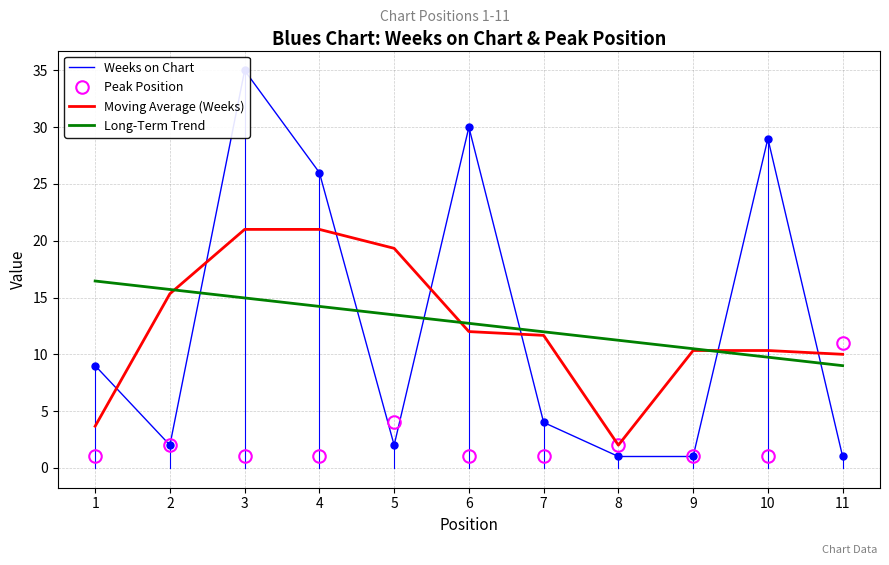

What is the sum of the Peak Position values at 8 and 10?

3.0